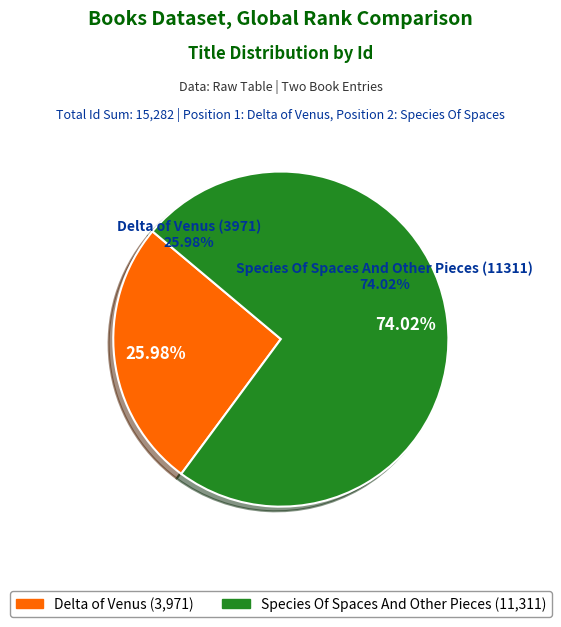

To the nearest percent, what percentage of the pie is Delta of Venus (3971)?

26%